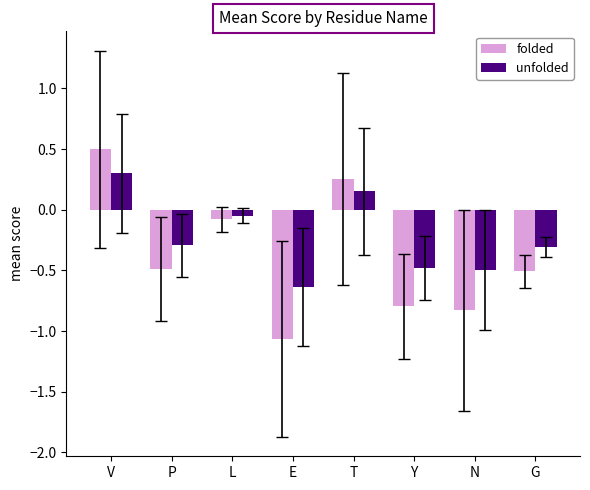

Is the value of folded at V greater than the value of unfolded at G?

Yes